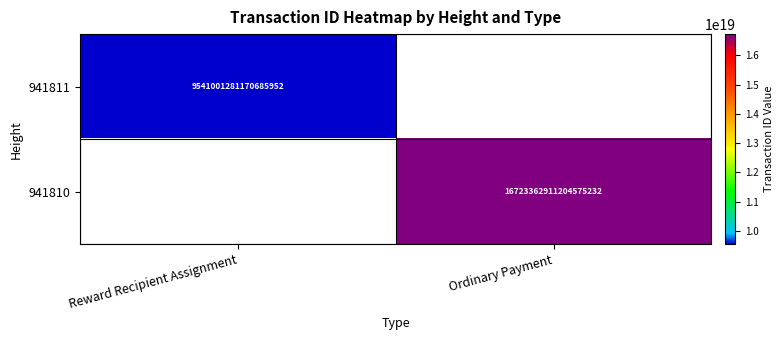

True or false: 941810 has a value of 9112139568084629504 at Ordinary Payment.

False